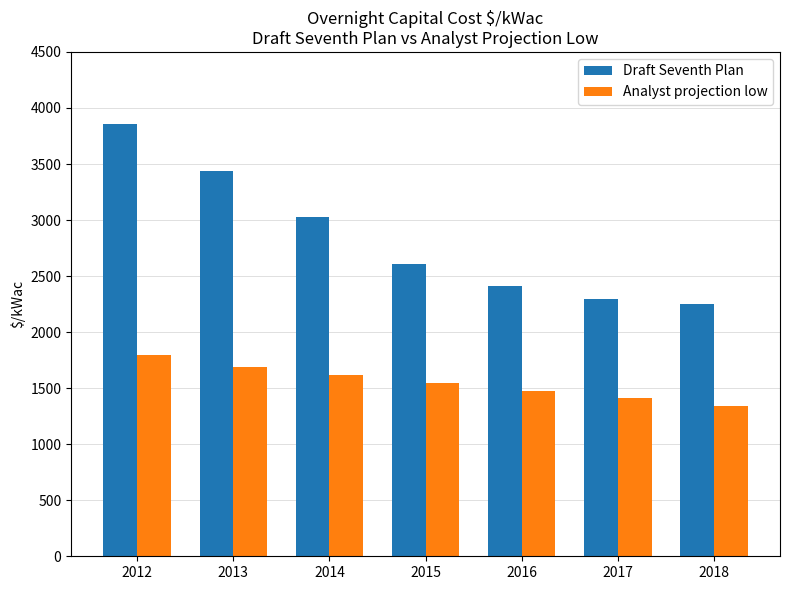

What is the sum of the Analyst projection low values at 2013 and 2018?

3025.8